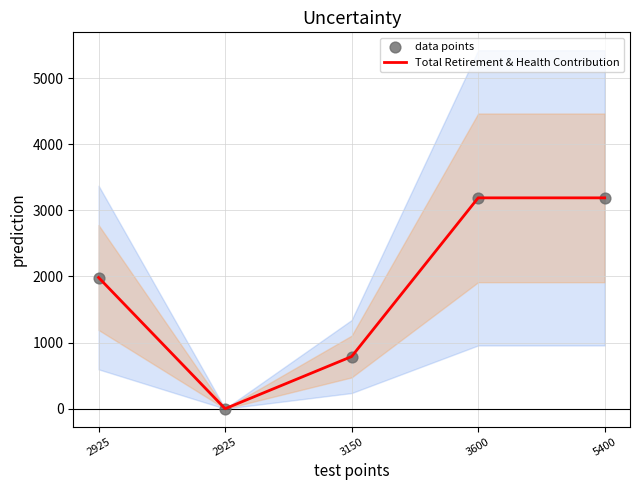

What is the total value across all series at 2925?

3968